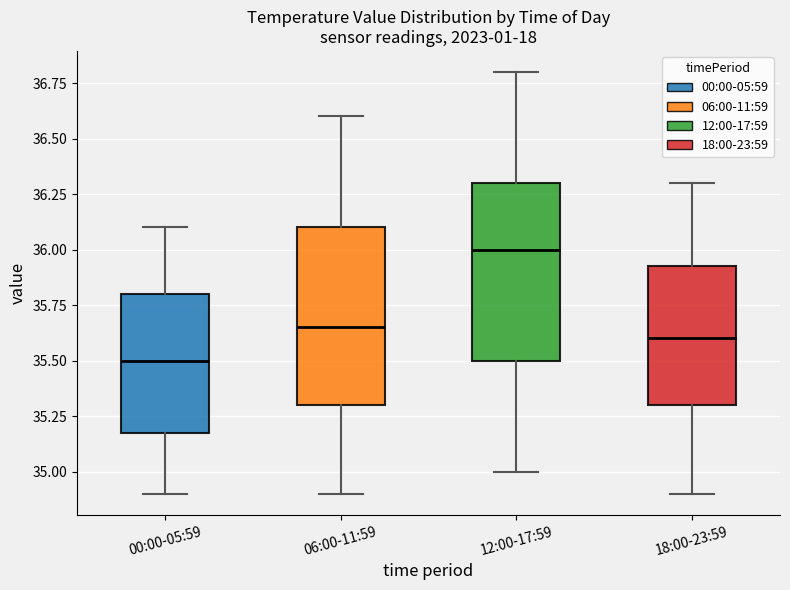

Where does the lower whisker of the box for 06:00-11:59 end on the y-axis? The values are not printed on the chart, so give them approximately, as read against the axis.

34.90